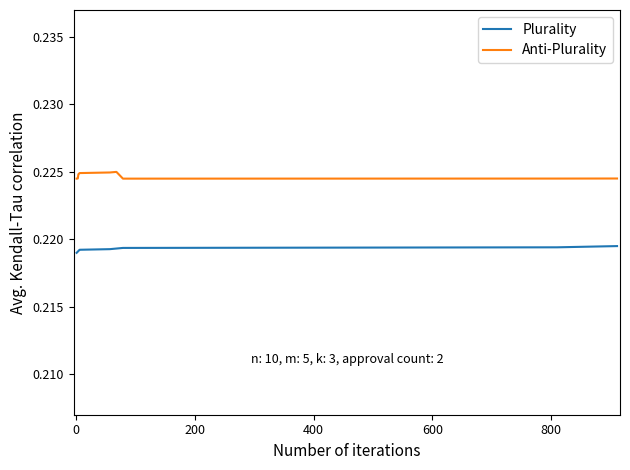

True or false: Plurality and Anti-Plurality intersect in this chart.

False